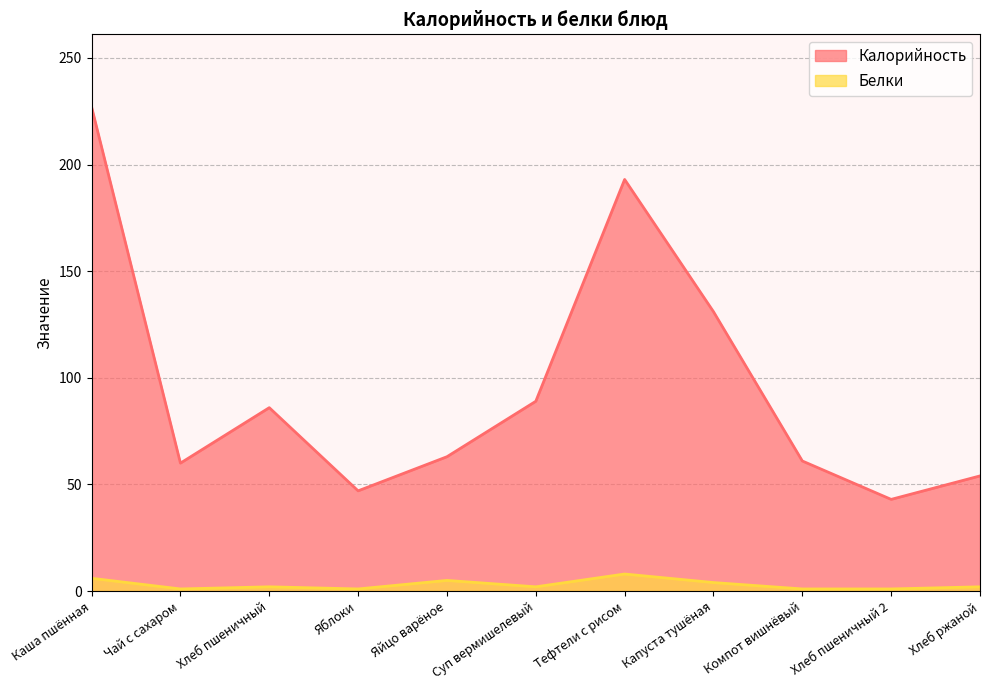

True or false: Белки and Калорийность intersect in this chart.

False